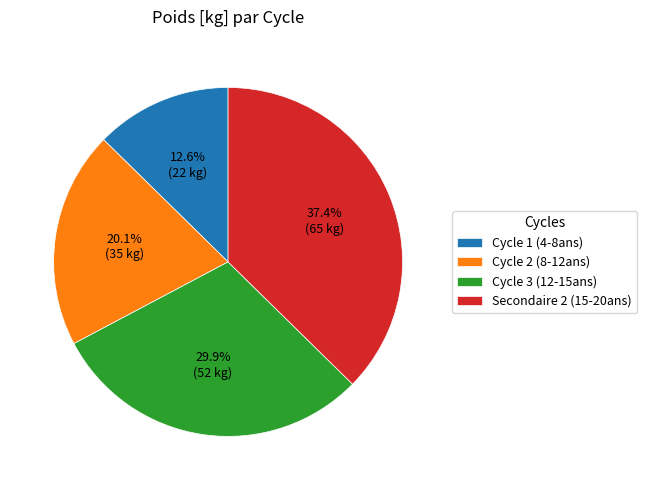

Does Secondaire 2 (15-20ans) represent more than half of the total?

No